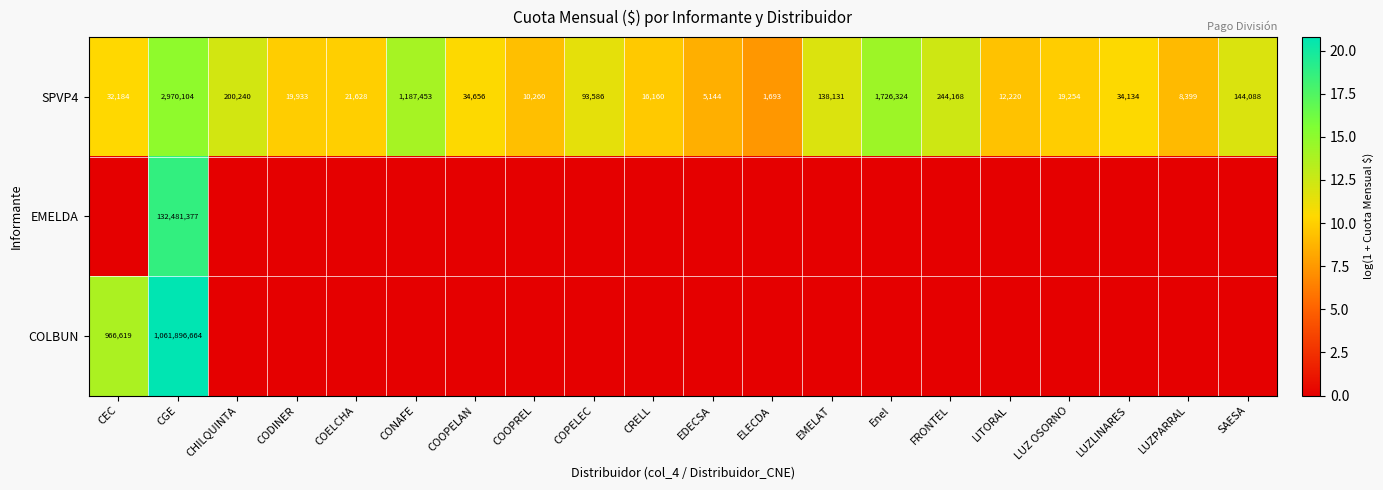

List the labels in order of SPVP4 value, largest first.

CGE, Enel, CONAFE, FRONTEL, CHILQUINTA, SAESA, EMELAT, COPELEC, COOPELAN, LUZLINARES, CEC, COELCHA, CODINER, LUZ OSORNO, CRELL, LITORAL, COOPREL, LUZPARRAL, EDECSA, ELECDA